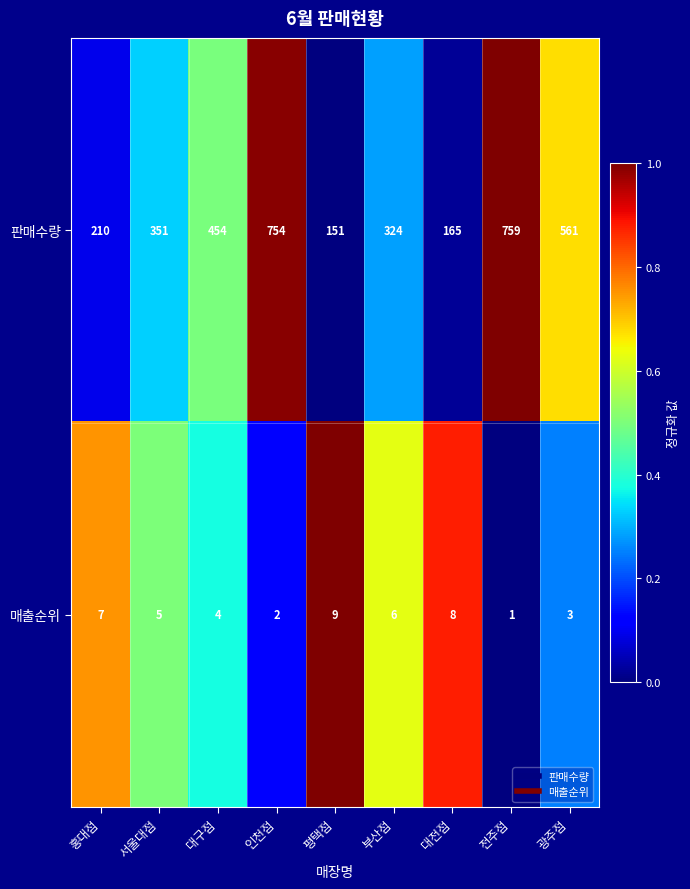

Which series has the largest total across all categories?

판매수량